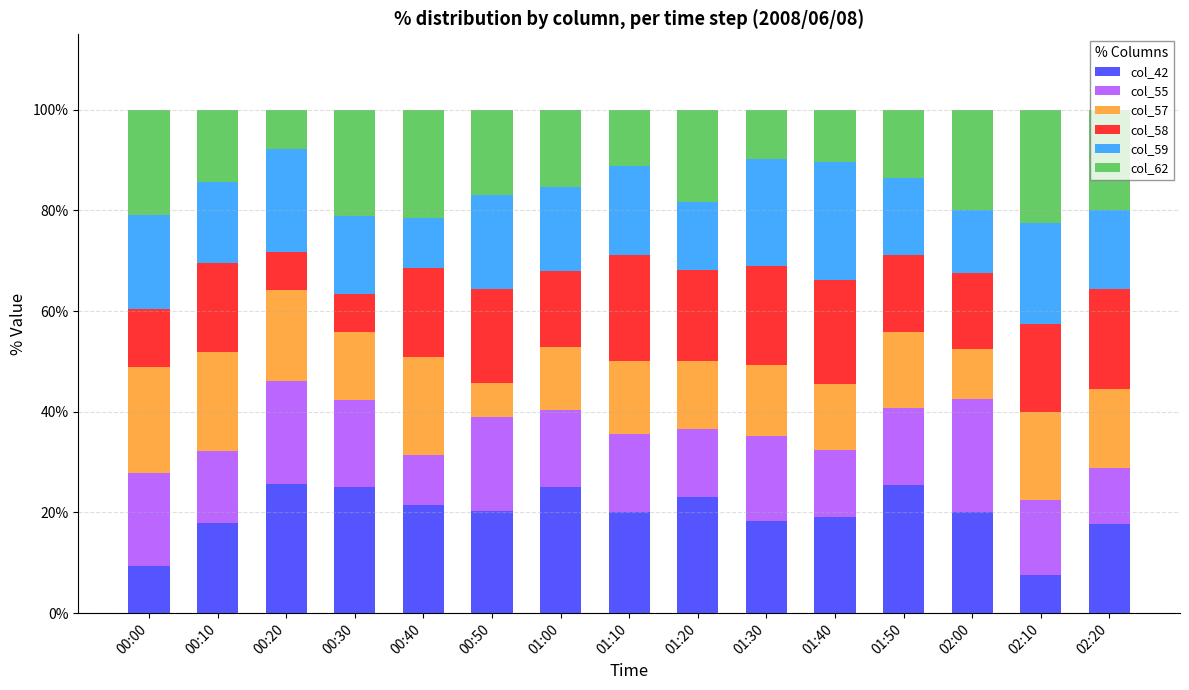

Are the bars horizontal?

No